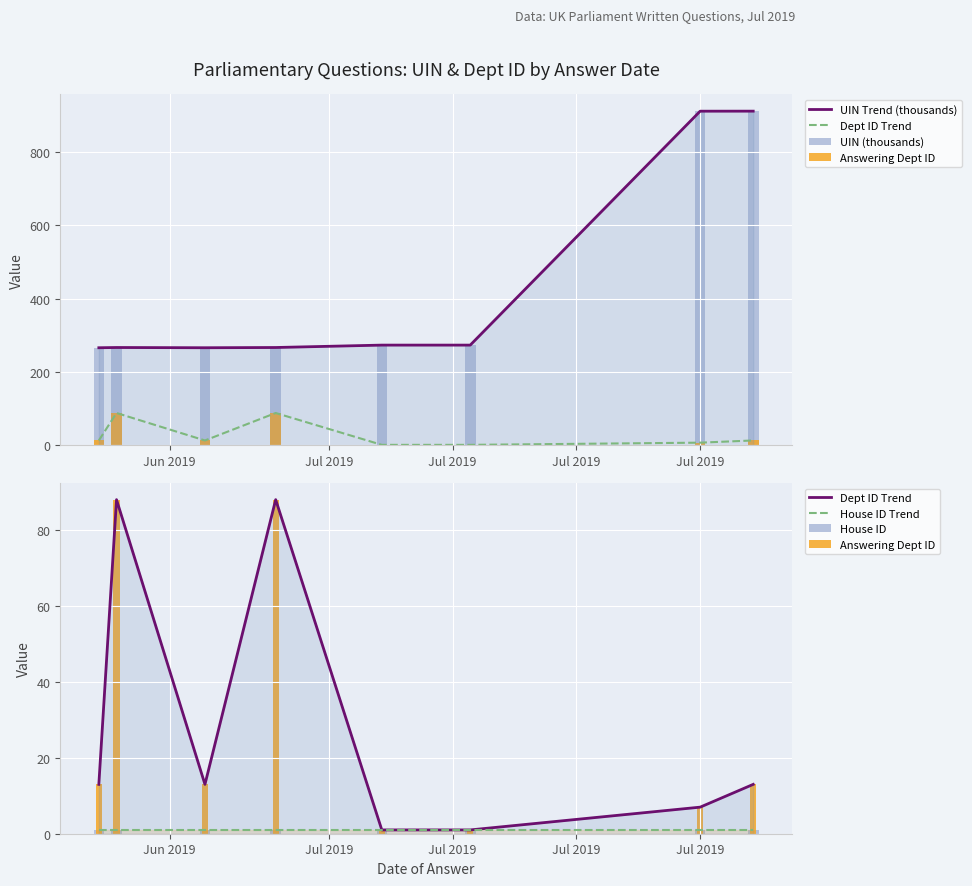

What are all the series names shown in the legend?

UIN Trend (thousands), Dept ID Trend, UIN (thousands), Answering Dept ID, House ID Trend, House ID